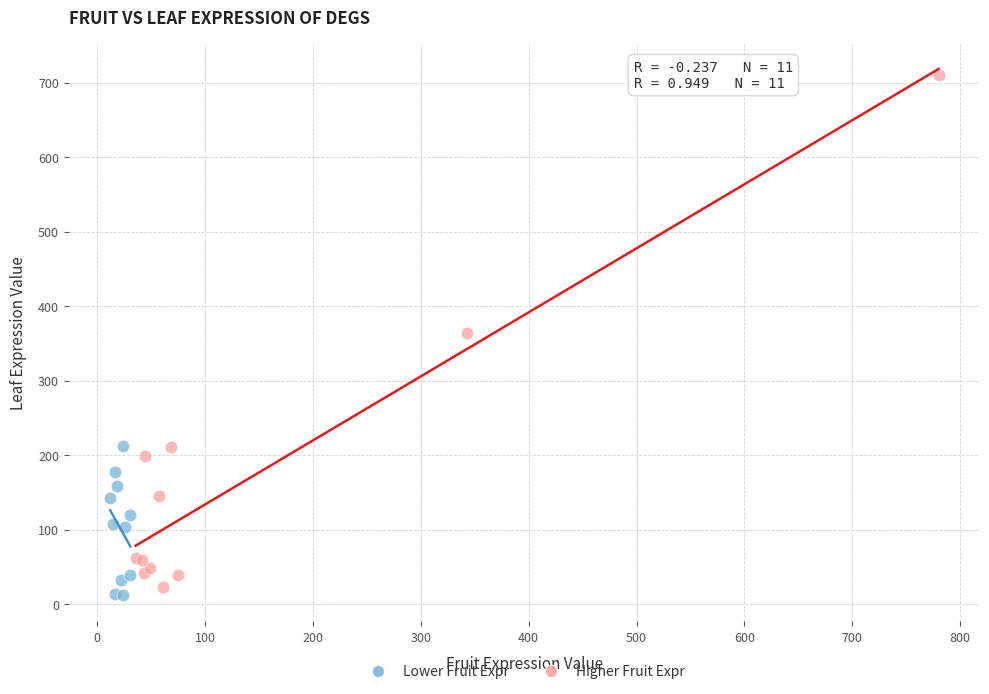

Which series has the largest Y range (max minus min)?

Higher Fruit Expr